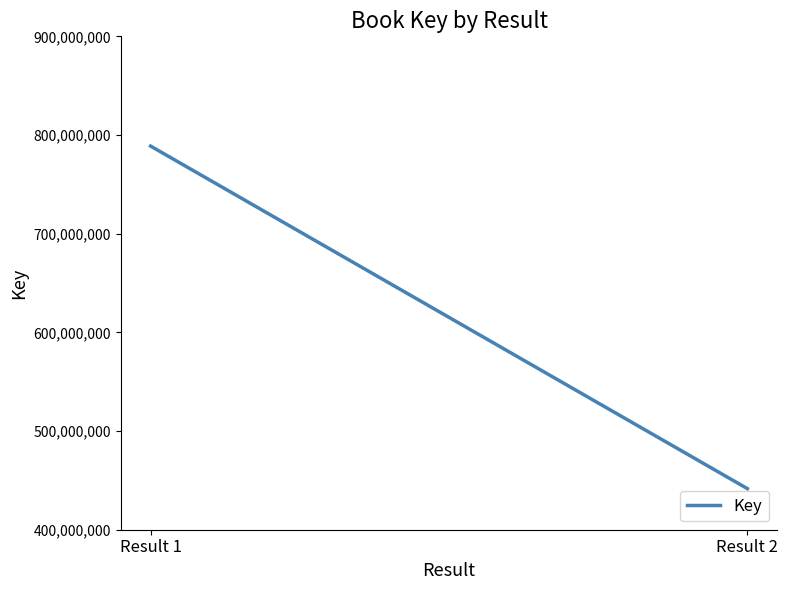

Reading left to right, what are all the values shown in this chart?

788766164	441633767